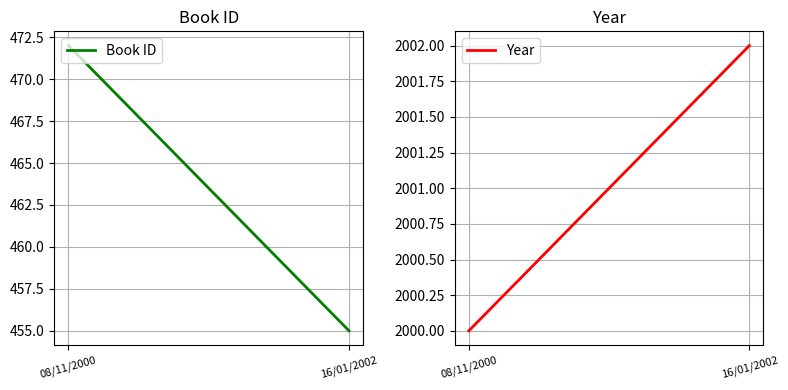

What is the highest value of the Year series?

2002